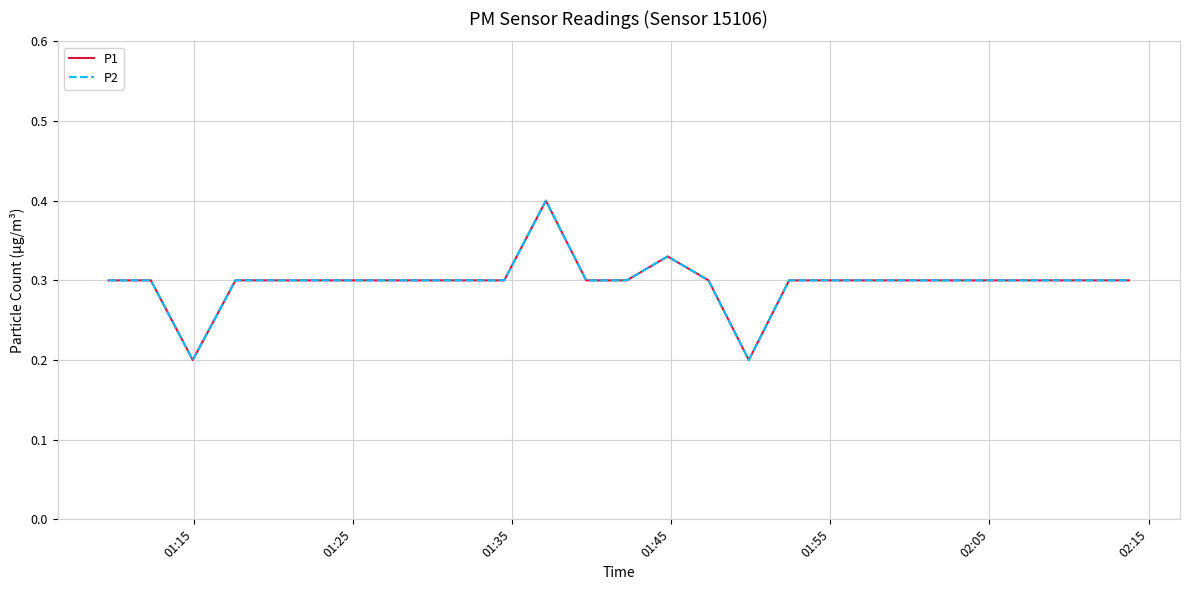

Is this an area chart (filled region under the line)?

No